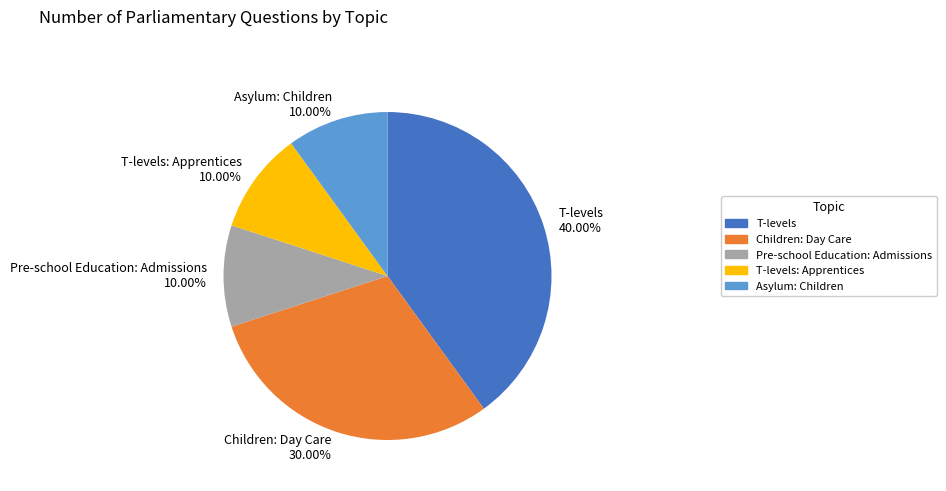

Which category has the biggest portion of the pie?

T-levels